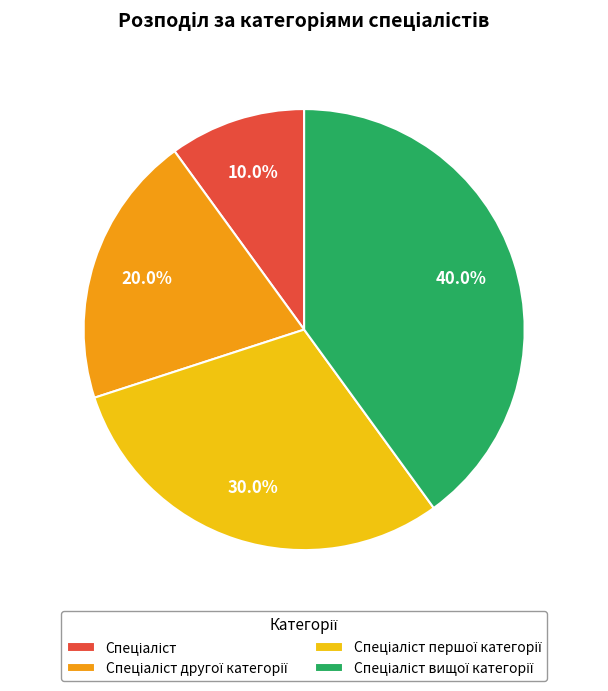

To the nearest percent, what is the average slice percentage?

25%